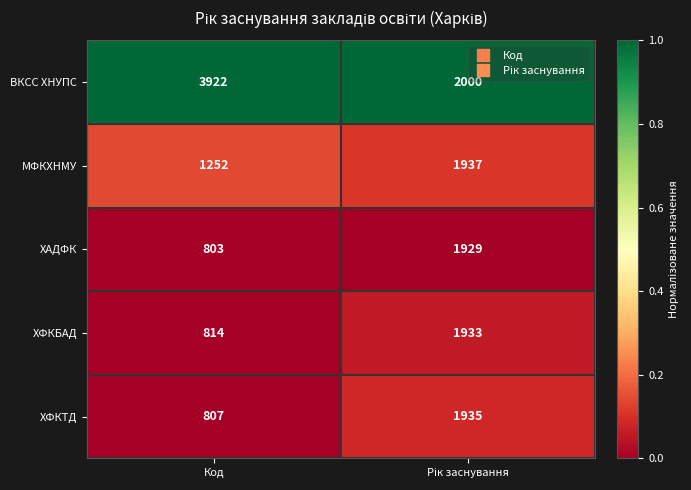

Rank the series by their maximum value, from highest to lowest.

ВКСС ХНУПС, МФКХНМУ, ХФКТД, ХФКБАД, ХАДФК